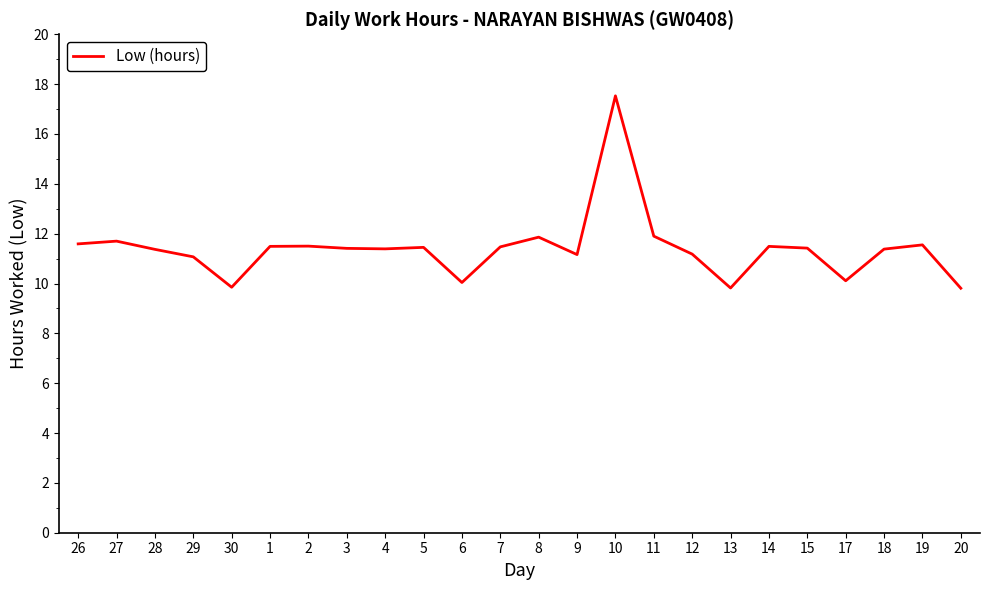

What is the ratio of the value at 7 to the value at 12?

1.0